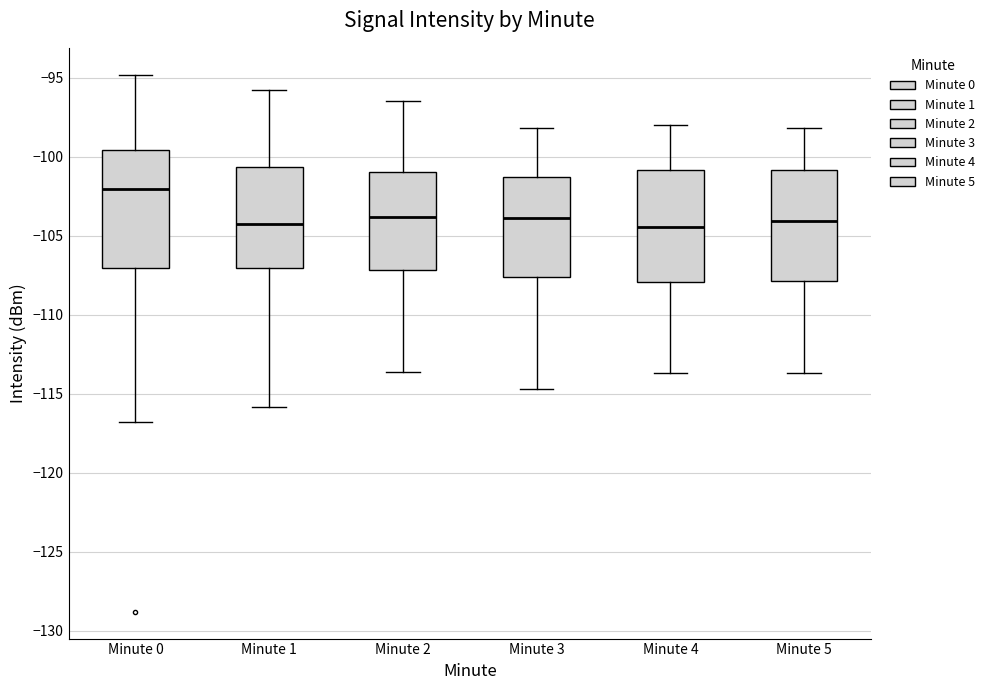

Reading left to right, transcribe this box plot: for each box, give where its median line is, the range the box spans, and where its two whiskers end, as read against the y-axis. The values are not printed on the chart, so give them approximately, as read against the axis.

Minute 0: median -102.0, box -107.0 to -99.5, whiskers -117.0 to -95.0
Minute 1: median -104.0, box -107.0 to -100.5, whiskers -116.0 to -96.0
Minute 2: median -104.0, box -107.0 to -101.0, whiskers -113.5 to -96.5
Minute 3: median -104.0, box -107.5 to -101.5, whiskers -114.5 to -98.0
Minute 4: median -104.5, box -108.0 to -101.0, whiskers -113.5 to -98.0
Minute 5: median -104.0, box -108.0 to -101.0, whiskers -113.5 to -98.0